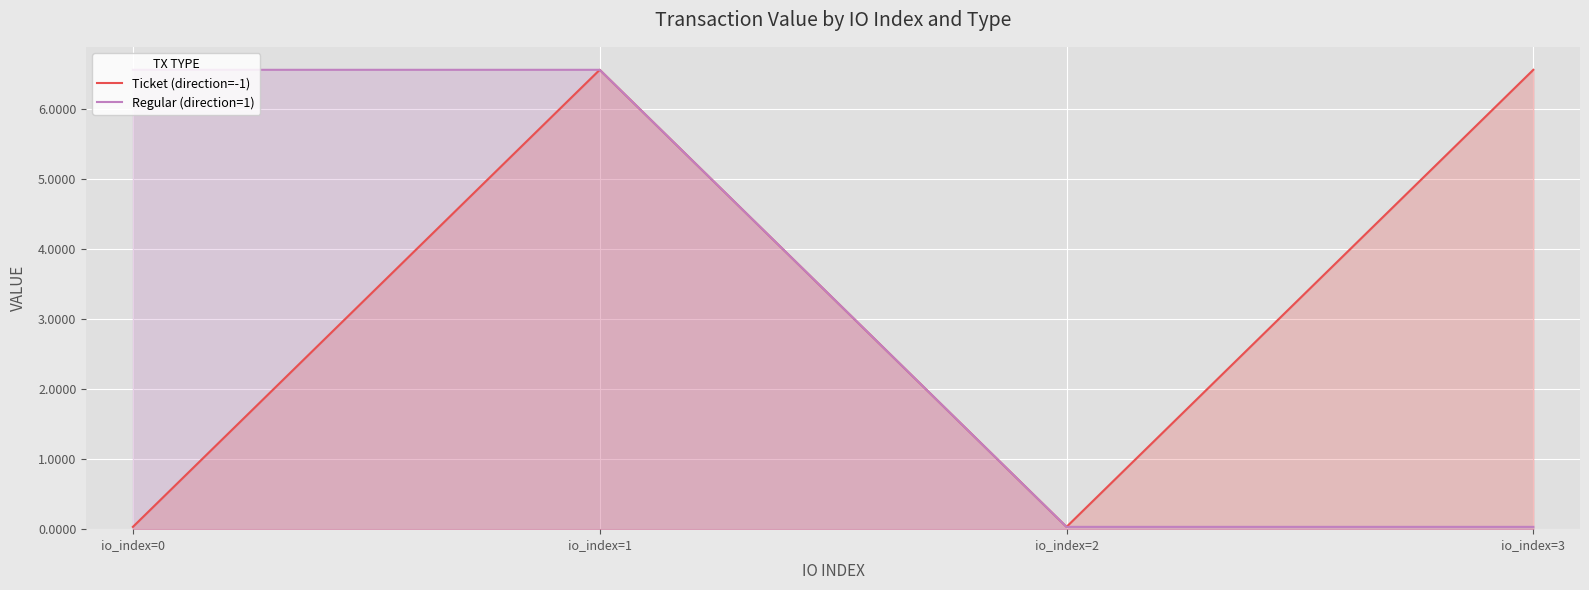

The Regular (direction=1) series shows 6.6 at io_index=1. True or false?

True